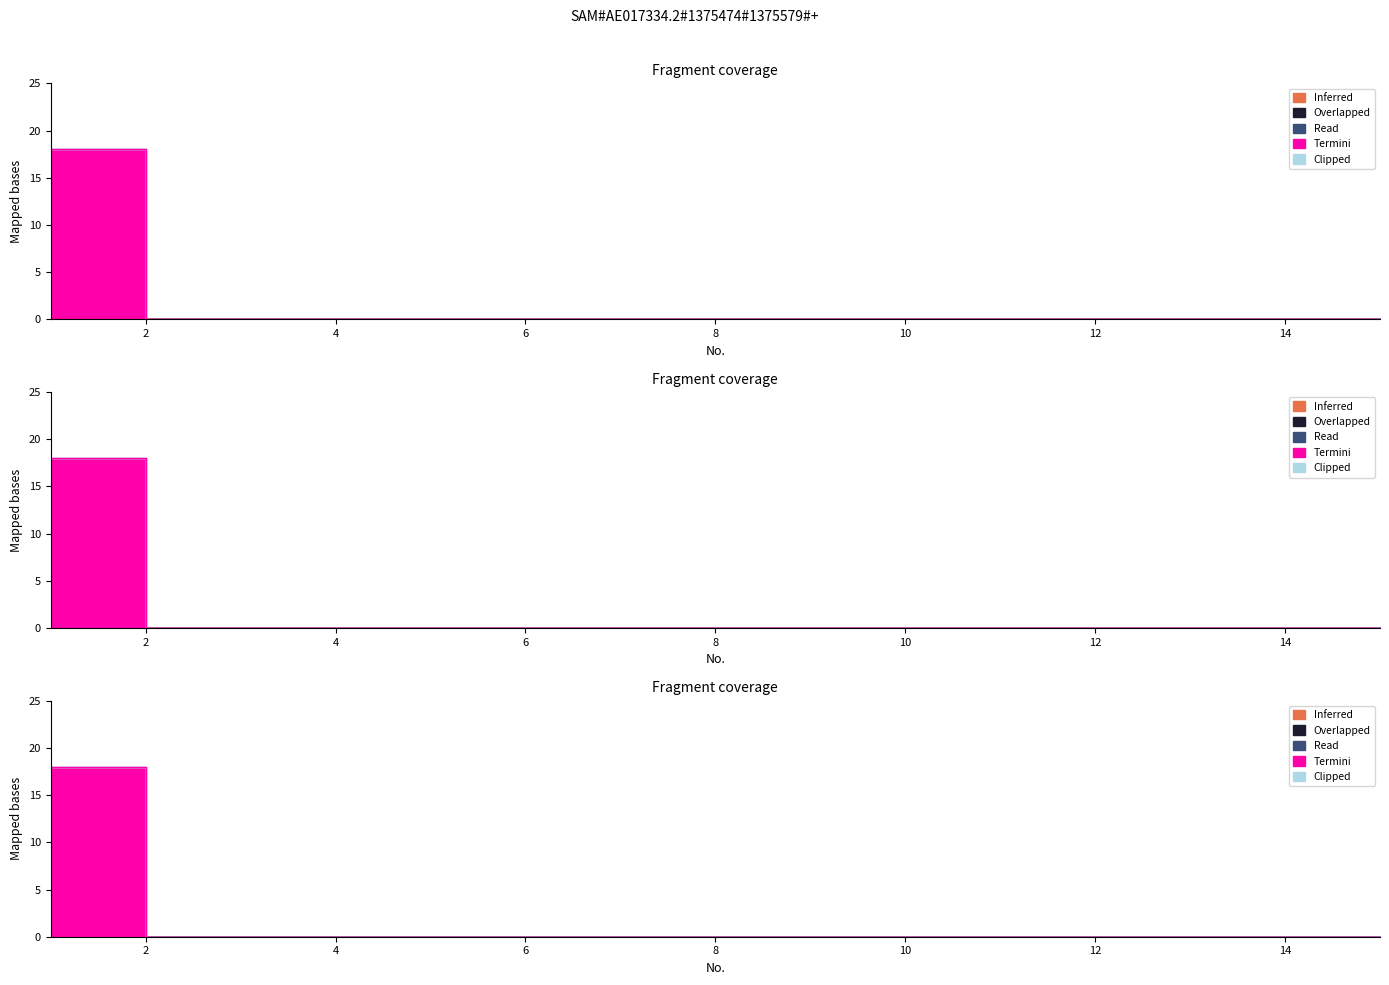

Reading left to right, list all the values displayed in this chart.

Inferred: 1=0	2=0	3=0	4=0	5=0	6=0	7=0	8=0	9=0	10=0	11=0	12=0	13=0	14=0	15=0
Overlapped: 1=0	2=0	3=0	4=0	5=0	6=0	7=0	8=0	9=0	10=0	11=0	12=0	13=0	14=0	15=0
Read: 1=0	2=0	3=0	4=0	5=0	6=0	7=0	8=0	9=0	10=0	11=0	12=0	13=0	14=0	15=0
Termini: 1=18	2=0	3=0	4=0	5=0	6=0	7=0	8=0	9=0	10=0	11=0	12=0	13=0	14=0	15=0
Clipped: 1=0	2=0	3=0	4=0	5=0	6=0	7=0	8=0	9=0	10=0	11=0	12=0	13=0	14=0	15=0